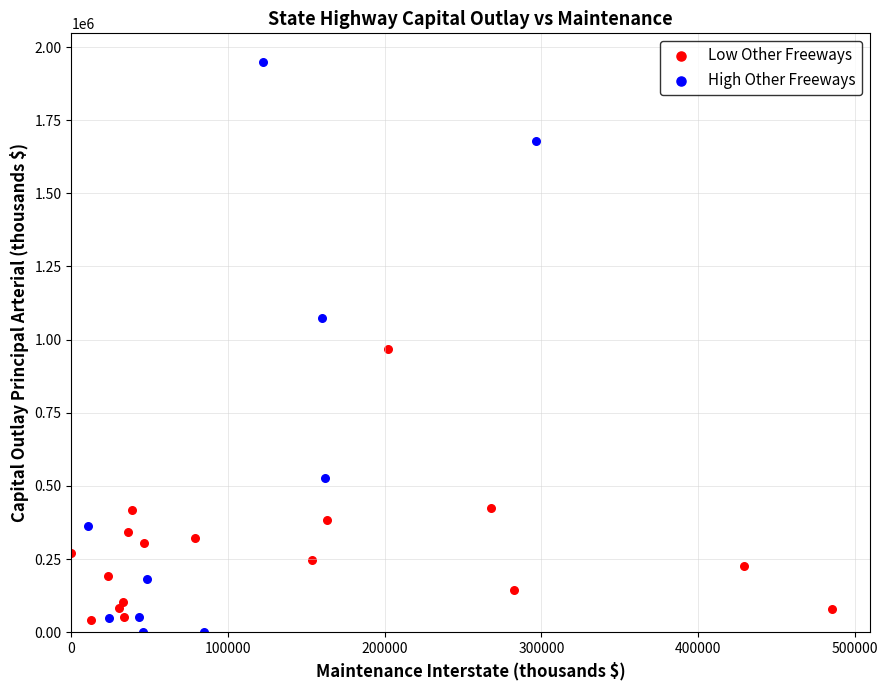

Which series contains the highest Y value?

High Other Freeways